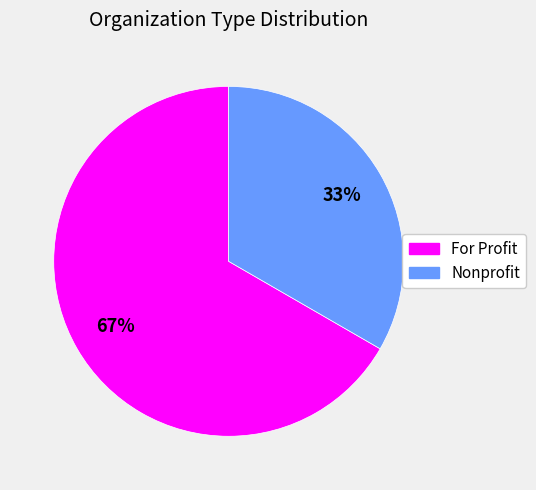

Which slice is the largest?

For Profit